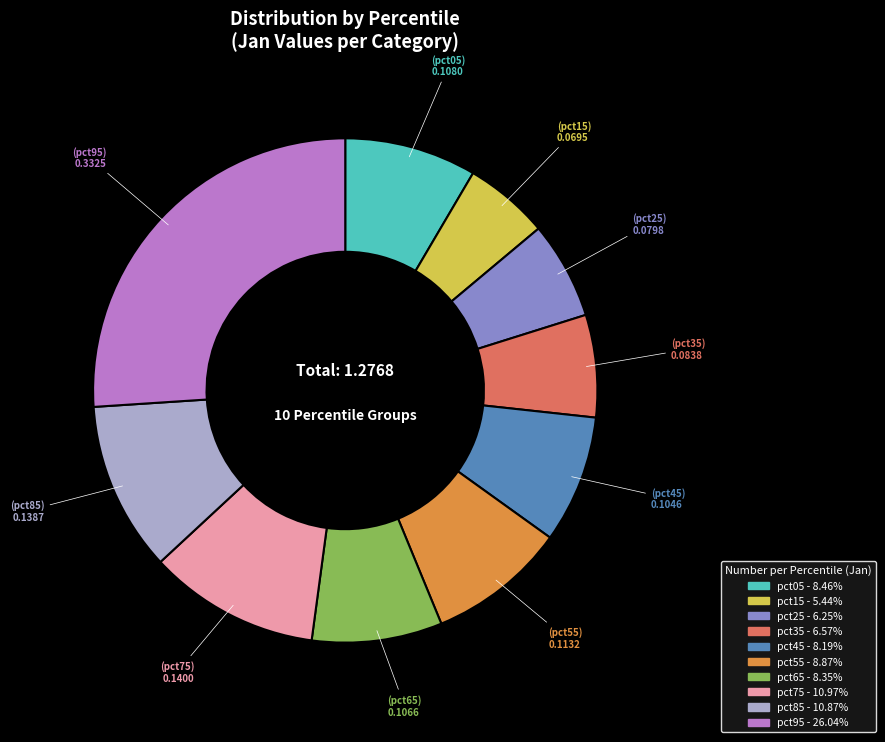

How many segments does this pie chart have?

10